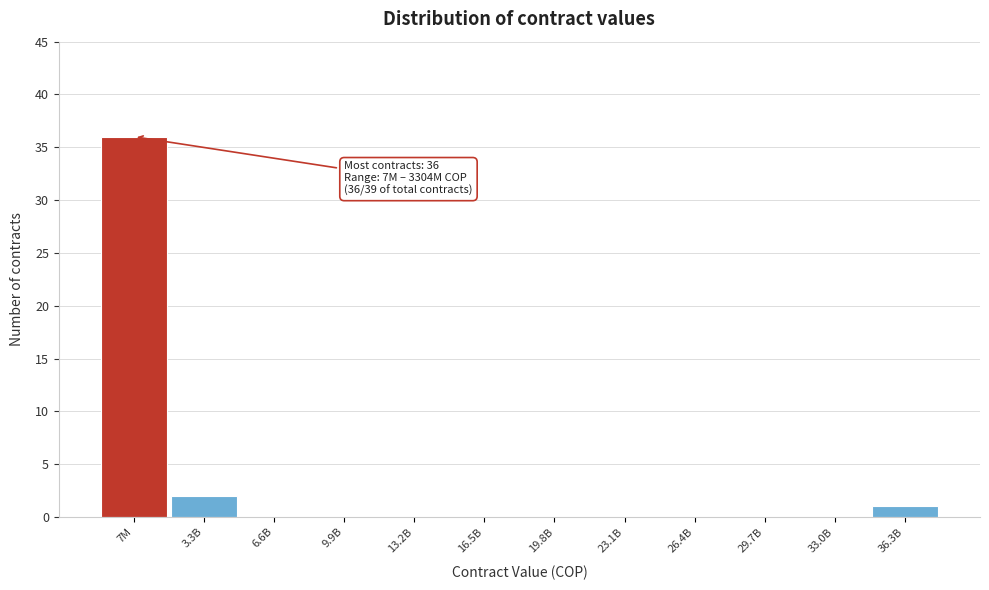

Reading left to right, what are all the values shown in this chart?

7M=36	3.3B=2	6.6B=0	9.9B=0	13.2B=0	16.5B=0	19.8B=0	23.1B=0	26.4B=0	29.7B=0	33.0B=0	36.3B=1